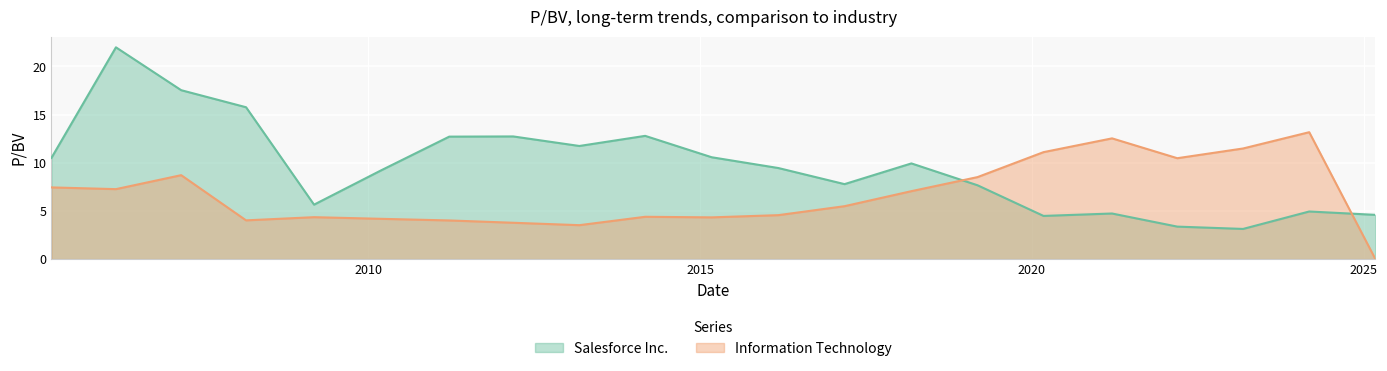

What is the sum of the Salesforce Inc. values at 2021-03-17 and 2020-03-05?

9.2